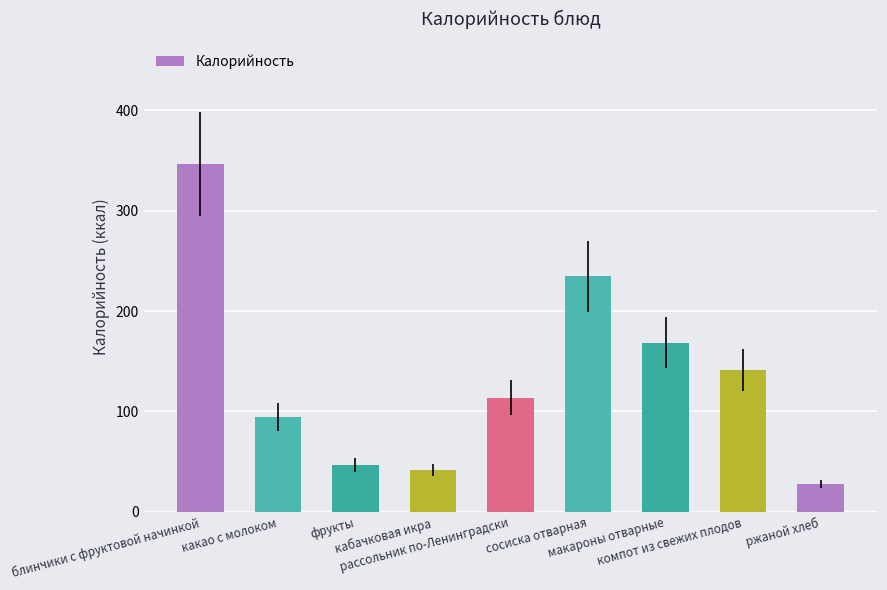

Does the chart contain any negative values?

No